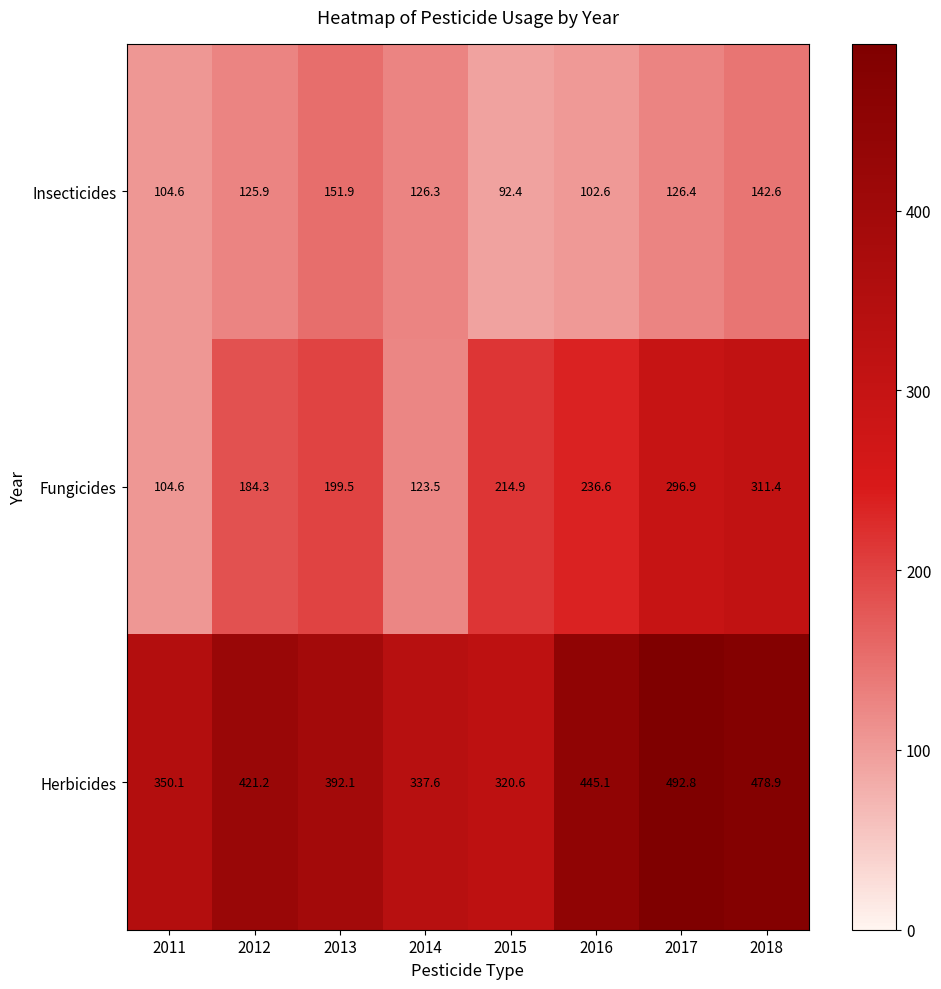

List the series in order of their overall mean, lowest first.

Insecticides, Fungicides, Herbicides